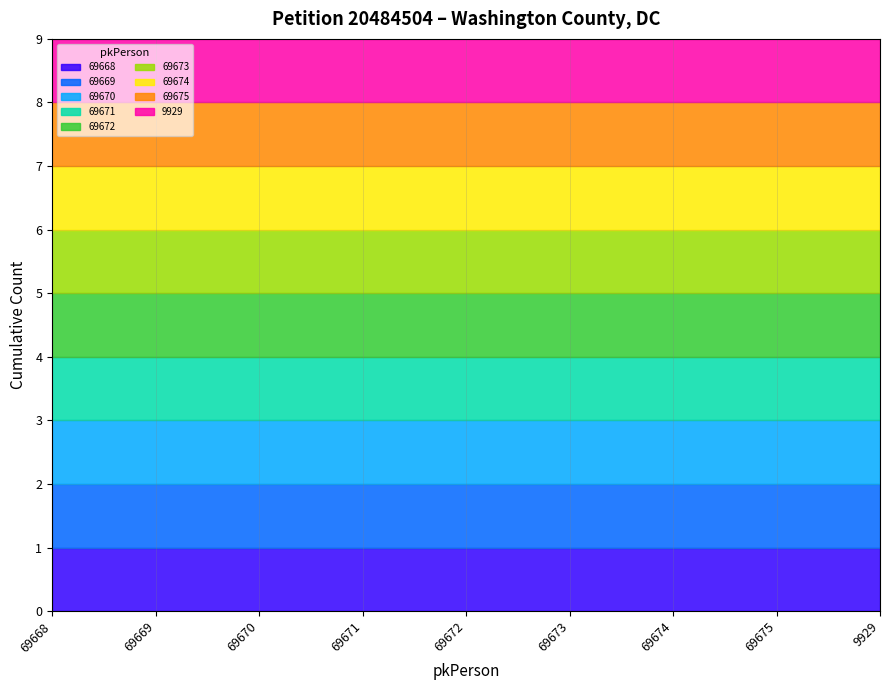

Which series has the largest total across all categories?

pkPerson_69673